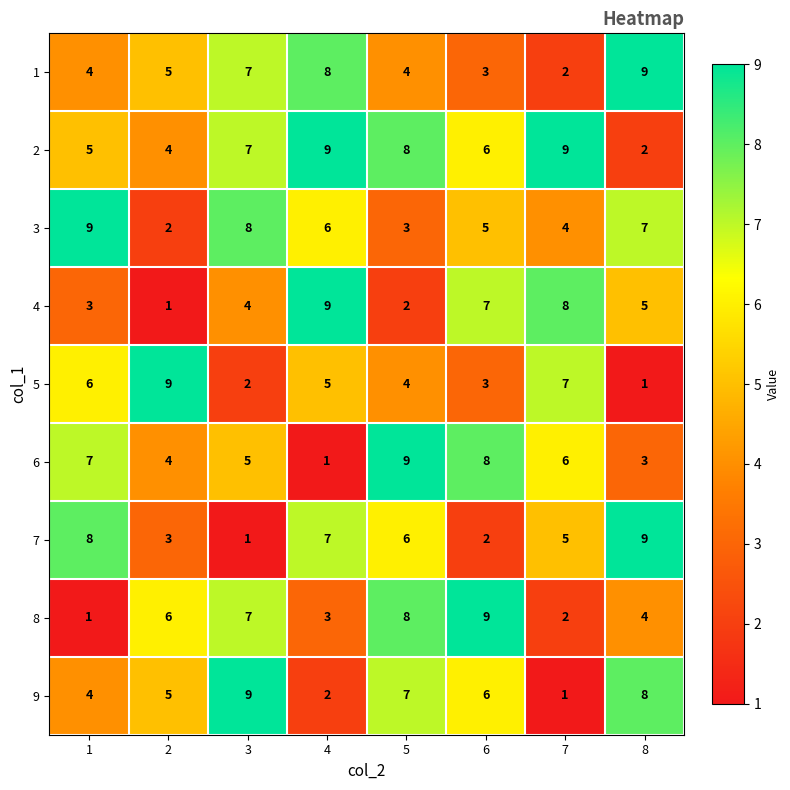

List the labels in order of 3 value, largest first.

1, 3, 8, 4, 6, 7, 5, 2